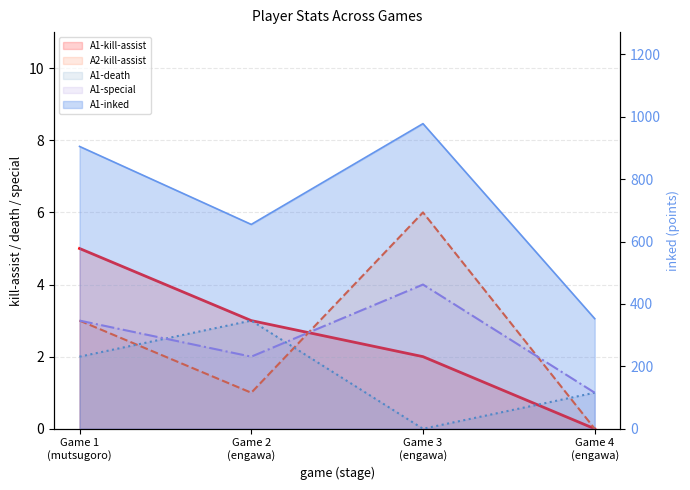

At which label does A1-kill-assist reach its peak?

Game 1
(mutsugoro)